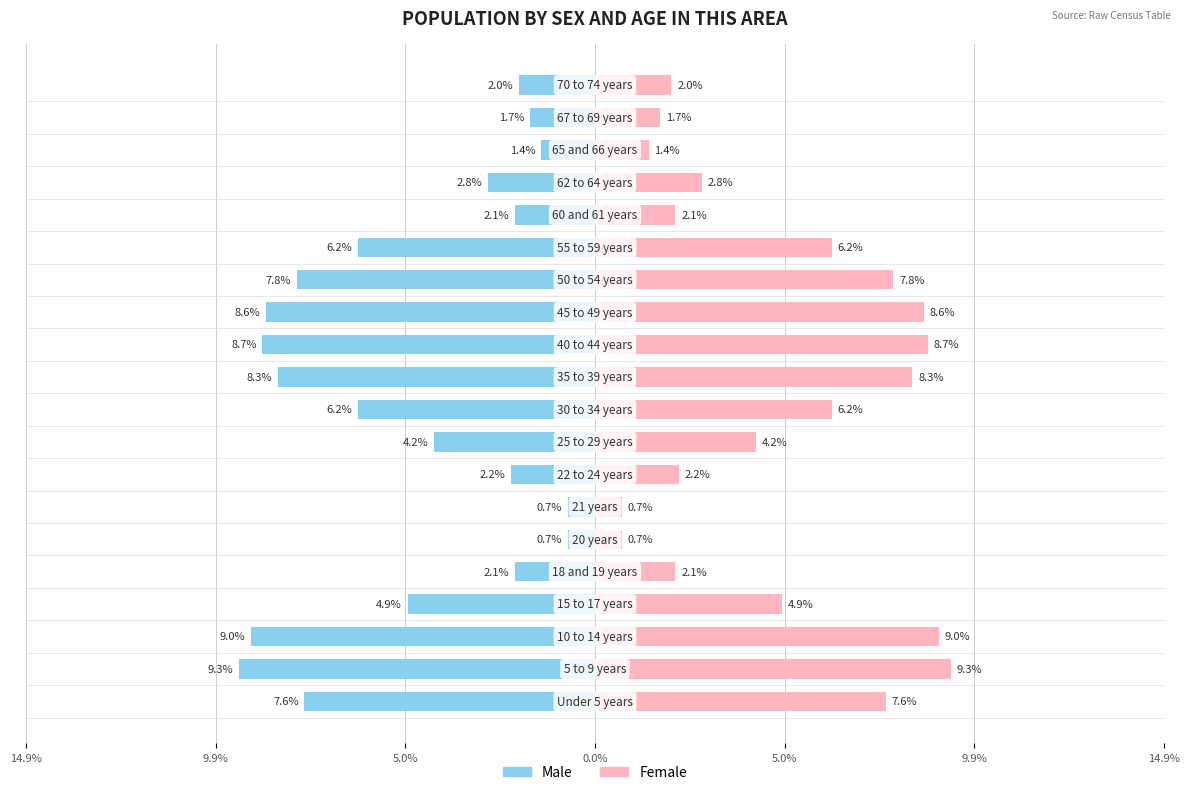

How many values in the Male series are below -4?

11